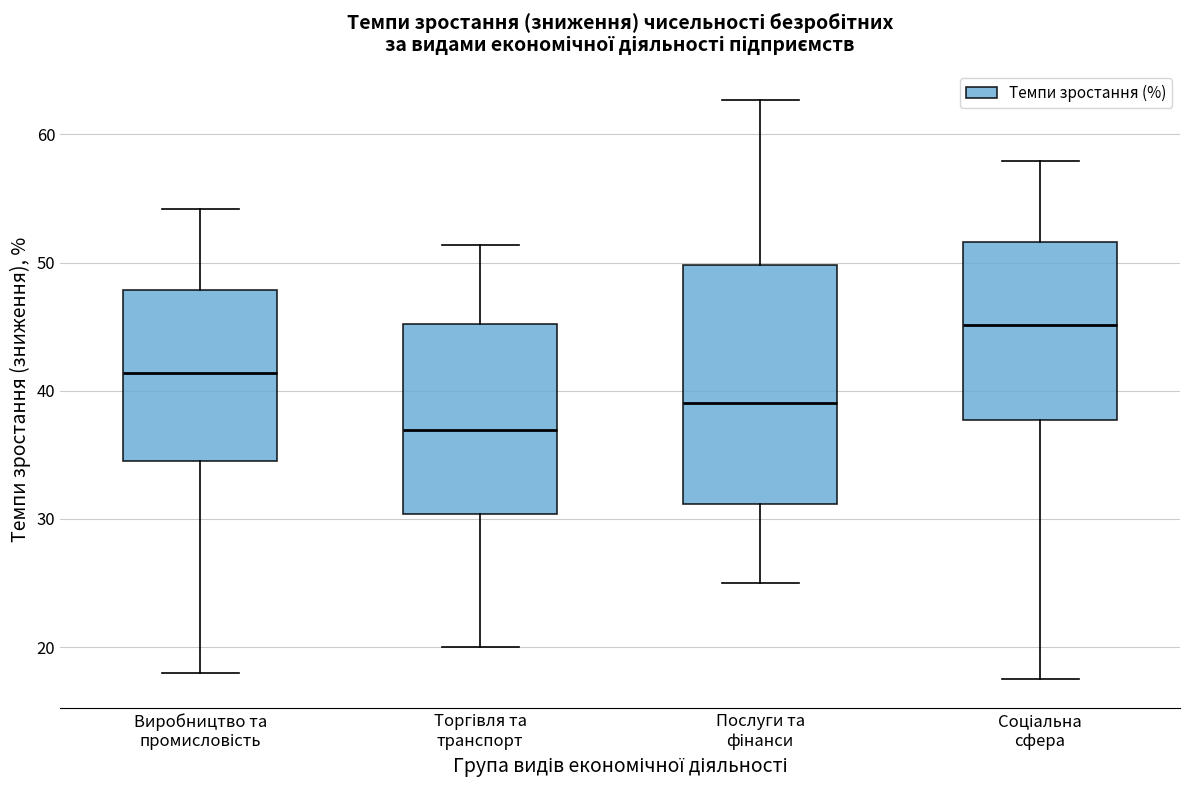

Comparing the boxes themselves (not the whiskers), which one is the tallest?

Послуги та фінанси